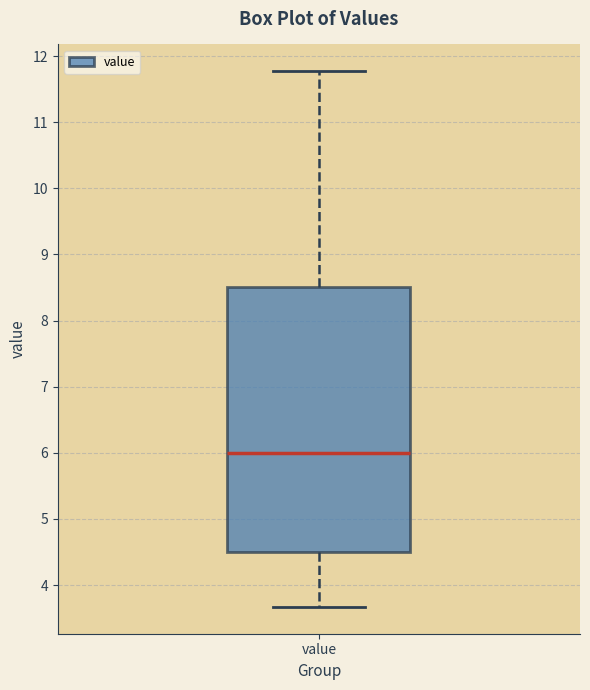

Where does the median line of the box for value sit on the y-axis? The values are not printed on the chart, so give them approximately, as read against the axis.

6.0